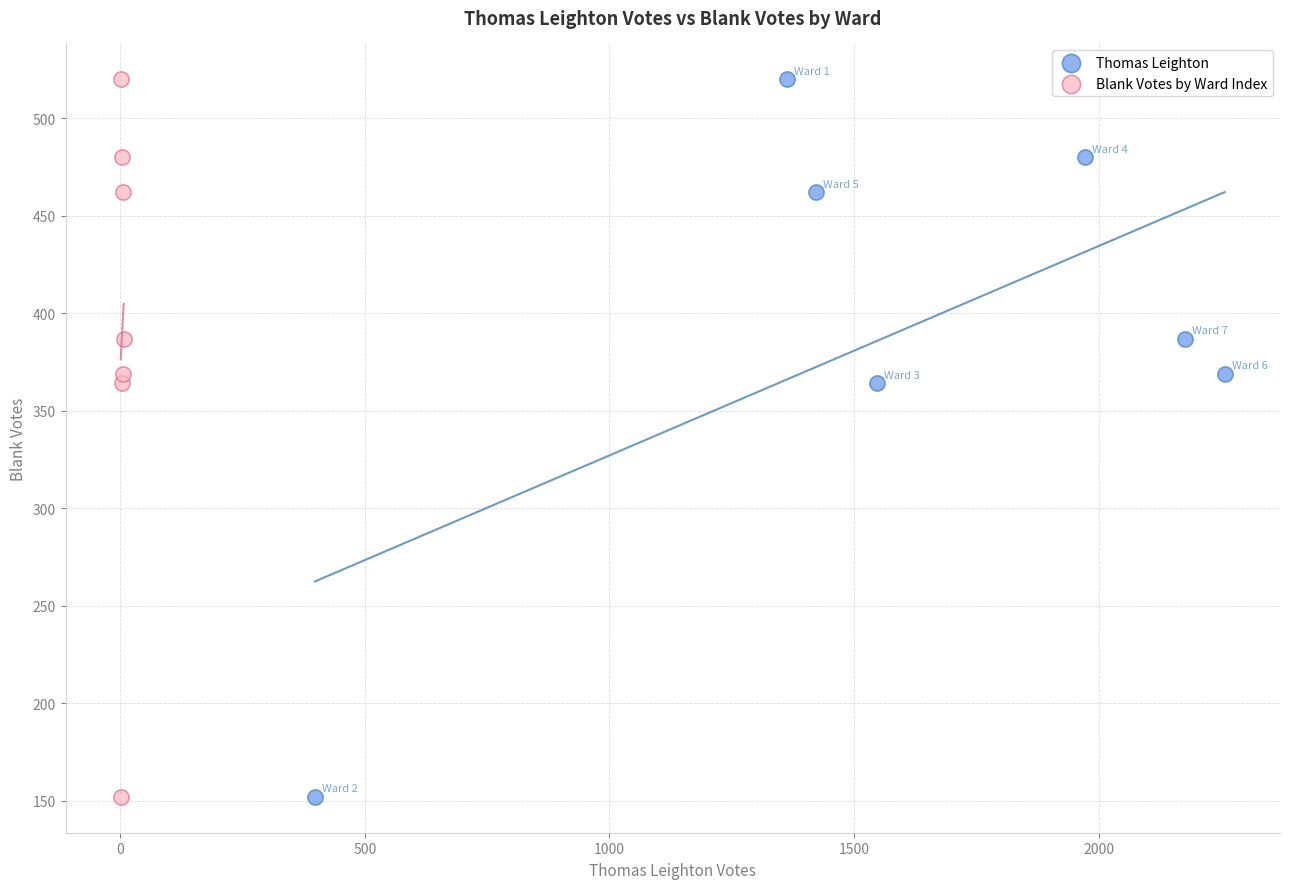

What are all the series names shown in the legend?

Thomas Leighton, Blank Votes by Ward Index